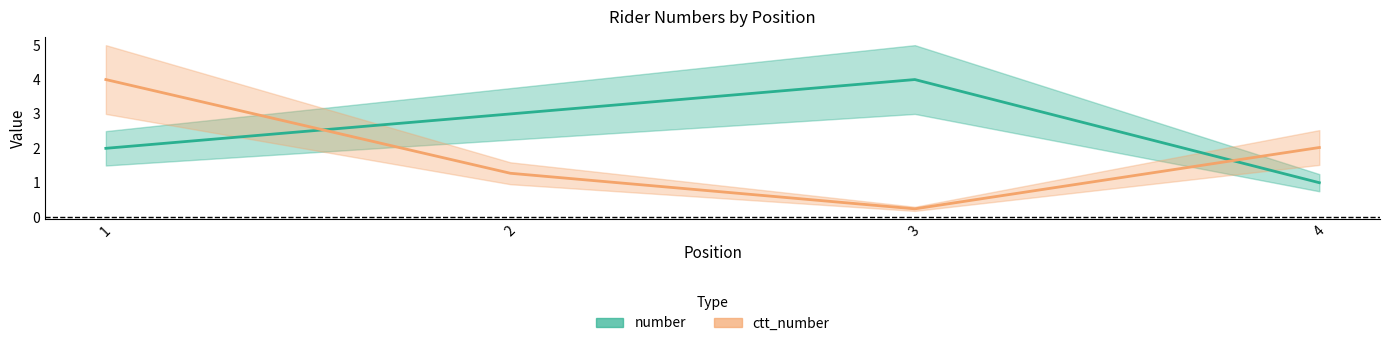

How many intersections are there between number and ctt_number?

2